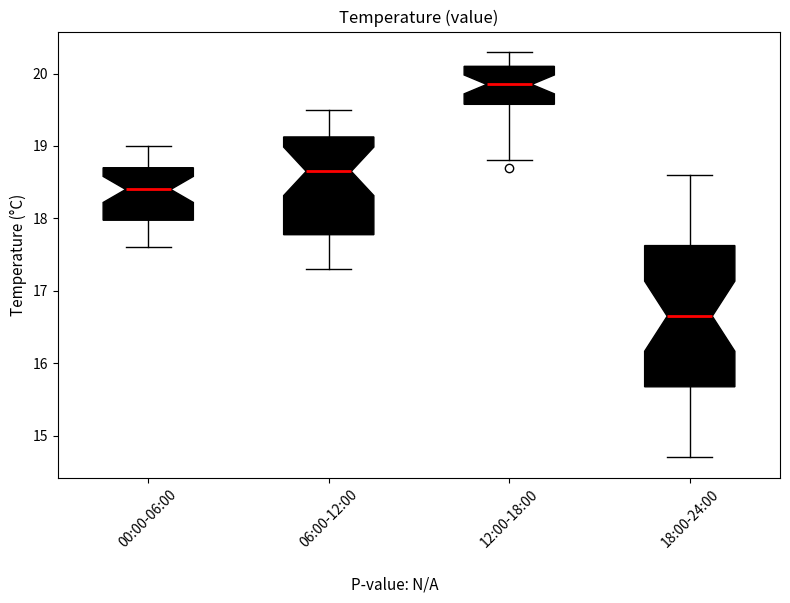

Reading left to right, transcribe this box plot: for each box, give where its median line is, the range the box spans, and where its two whiskers end, as read against the y-axis. The values are not printed on the chart, so give them approximately, as read against the axis.

00:00-06:00: median 18.4, box 18.0 to 18.7, whiskers 17.6 to 19.0
06:00-12:00: median 18.7, box 17.8 to 19.1, whiskers 17.3 to 19.5
12:00-18:00: median 19.9, box 19.6 to 20.1, whiskers 18.8 to 20.3
18:00-24:00: median 16.7, box 15.7 to 17.6, whiskers 14.7 to 18.6